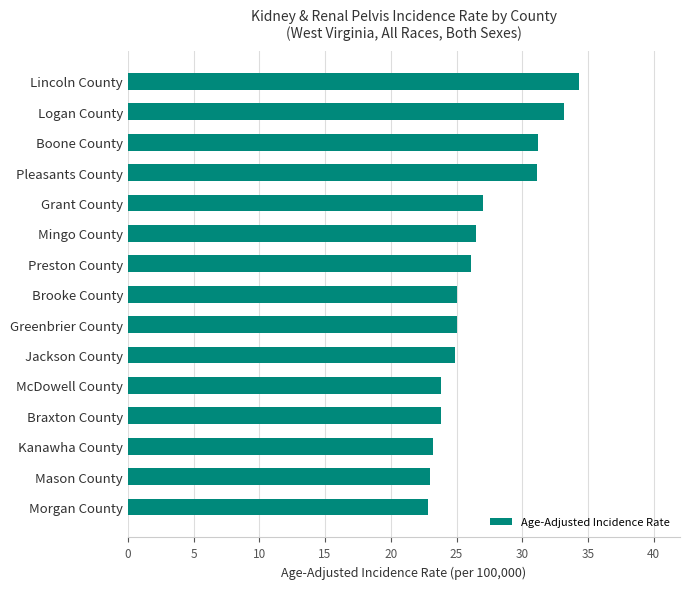

Which has a higher value, Logan County or Kanawha County?

Logan County